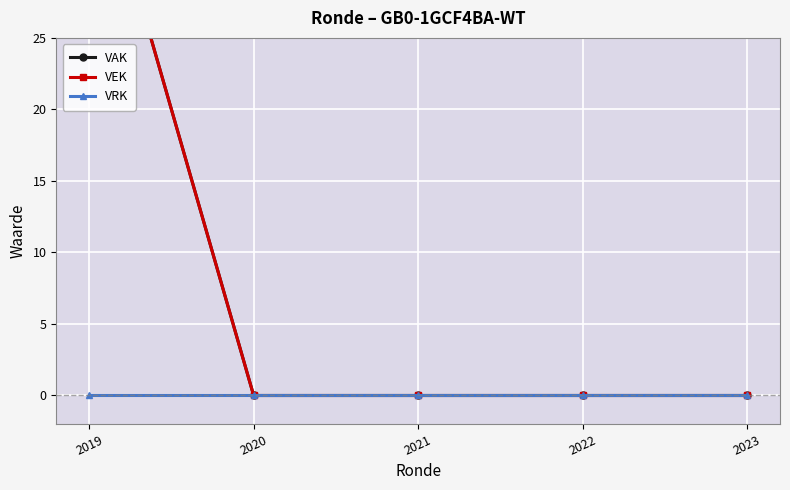

Is it true that VEK equals 0 at 2020?

True